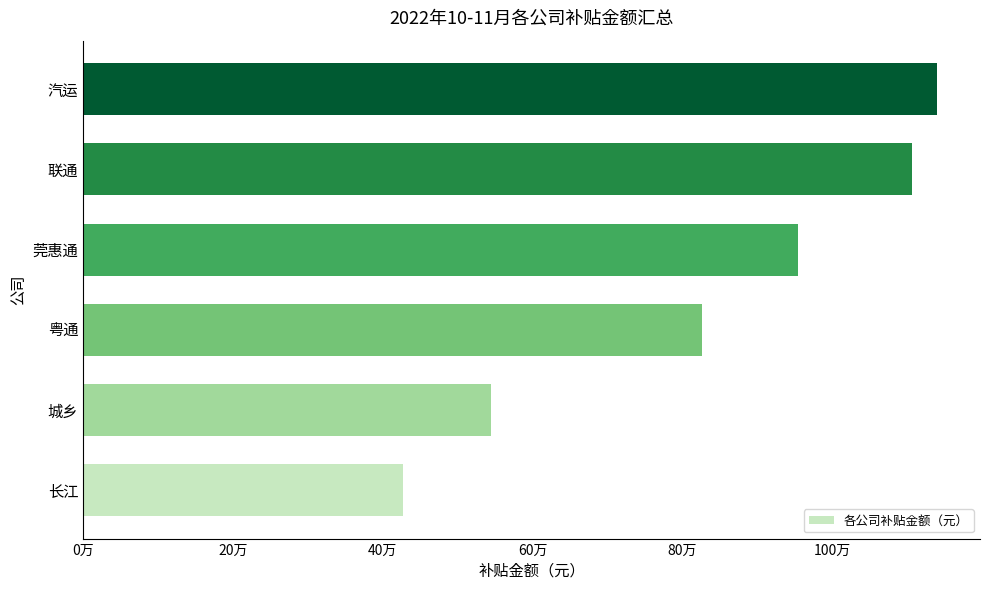

At which category does the chart reach its peak across all series?

汽运